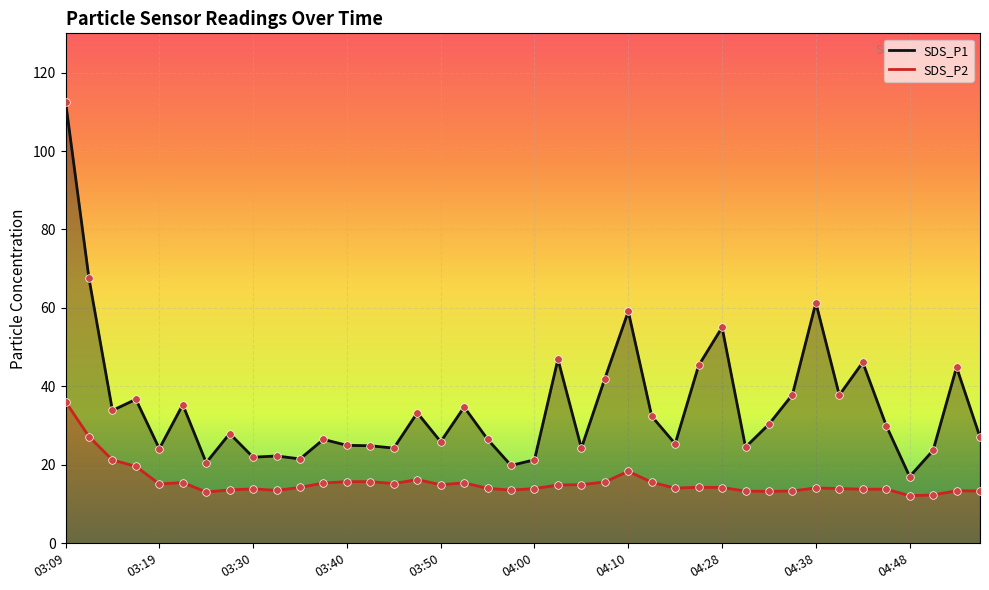

Which series has the largest total across all categories?

SDS_P1